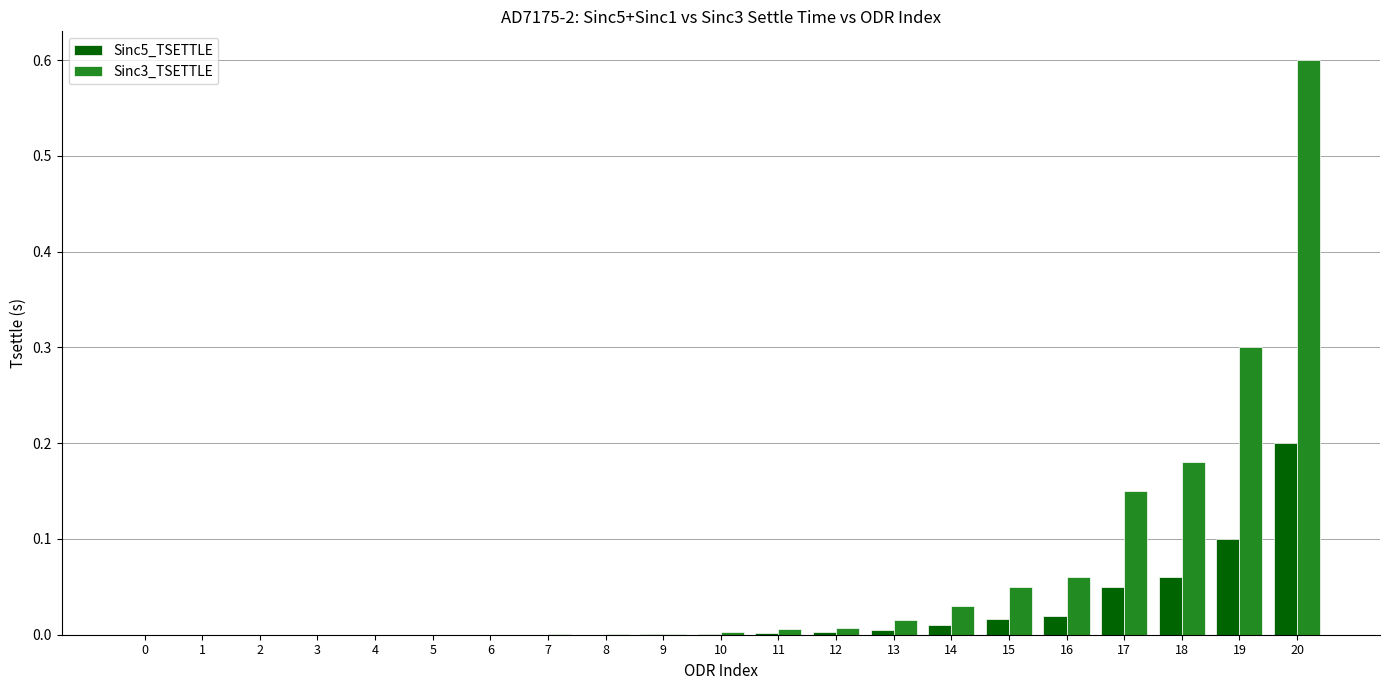

True or false: Sinc3_TSETTLE has a value of 0.0 at 0.

True